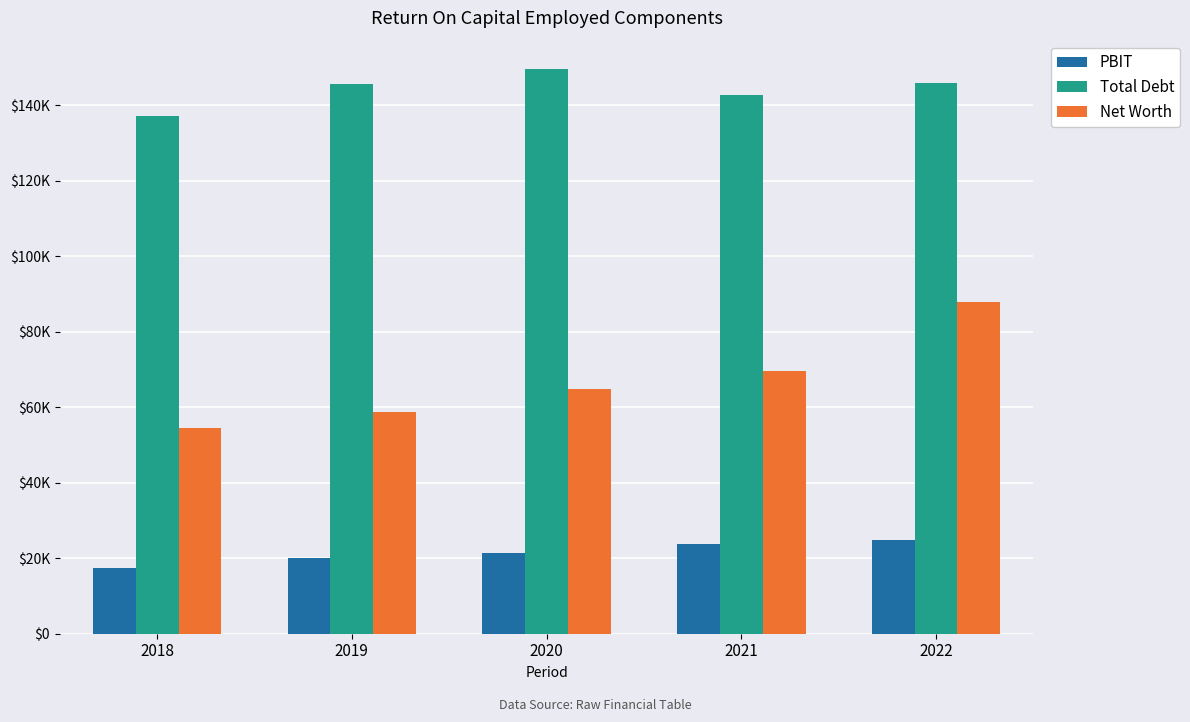

Does the chart contain any negative values?

No